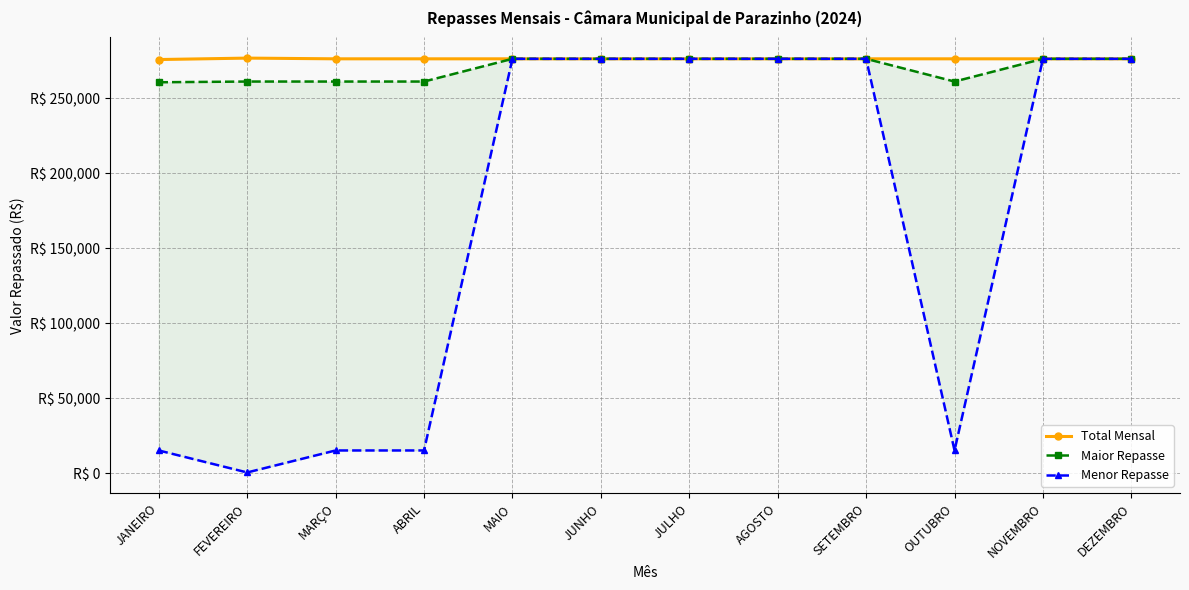

What is the average value of the Menor Repasse series?

166351.8